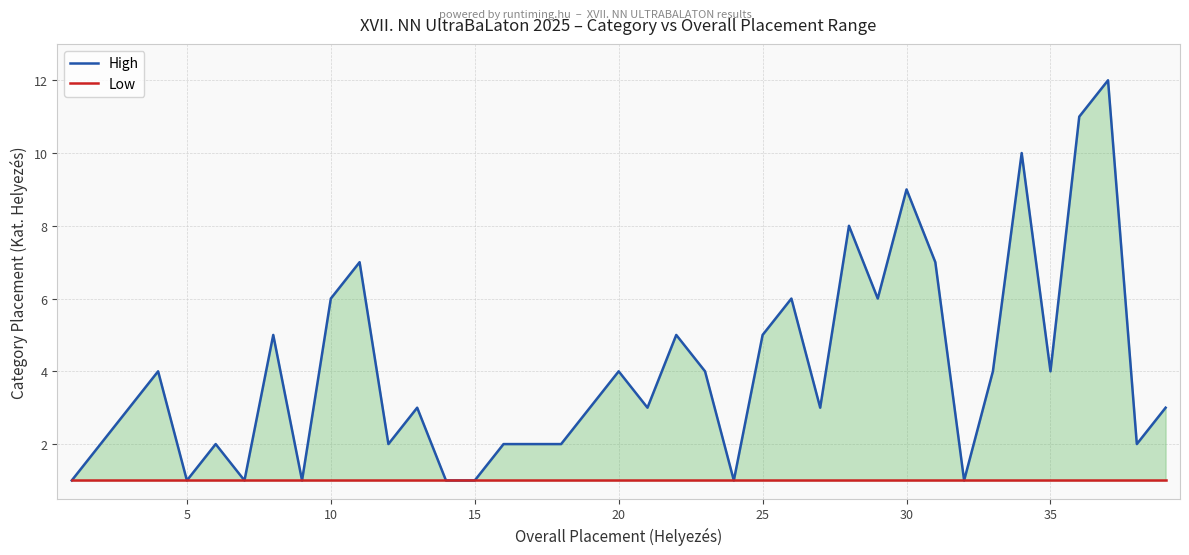

Rank the series at 10 from lowest to highest value.

Low, High